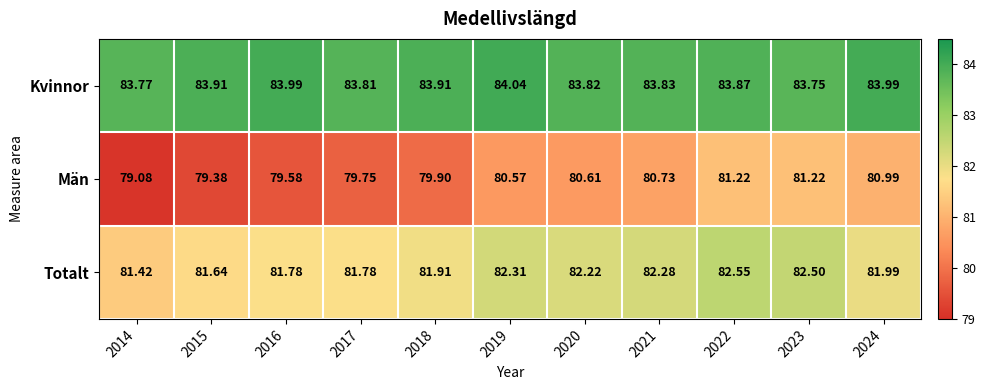

Between 2018 and 2020, which series saw the biggest shift?

Män